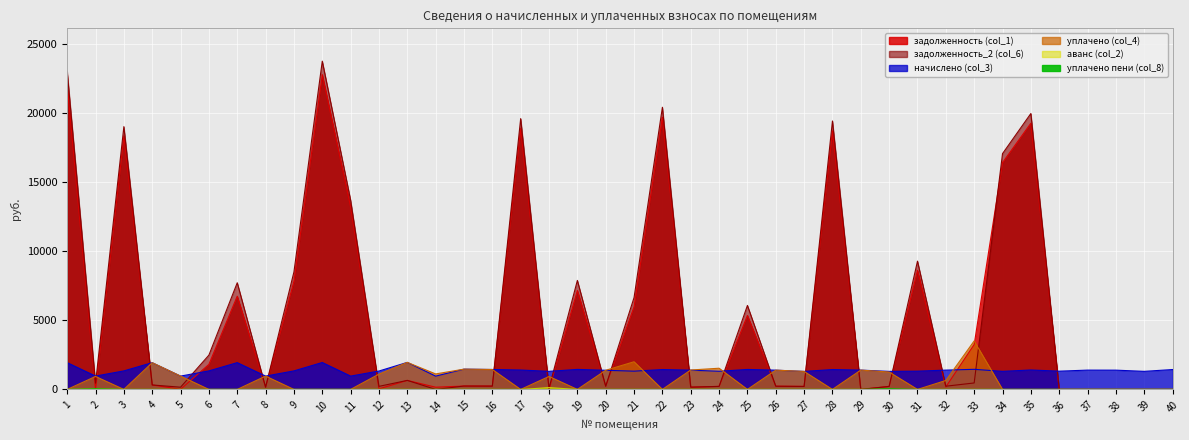

Reading left to right, transcribe all the data shown in this chart.

задолженность (col_1): 22031.9	0.0	18331.4	322.2	9.8	1809.1	6742.8	160.6	7822.1	22760.2	13193.4	39.6	651.9	160.1	244.3	240.1	18879.5	0.0	7157.2	230.3	5981.7	19681.2	167.9	218.9	5349.9	232.1	216.8	18689.7	0.0	217.3	8614.0	181.1	3247.2	16393.4	19245.8	0.0	0.0	0.0	0.0	0.0
начислено (col_3): 1936.6	963.5	1338.8	1933.4	963.5	1338.8	1936.6	963.5	1338.8	1946.2	963.5	1329.2	1955.7	960.4	1466.0	1440.5	1402.4	1307.0	1446.9	1383.3	1319.7	1437.4	1392.8	1313.3	1443.7	1392.8	1300.6	1437.4	1396.0	1303.8	1319.7	1396.0	1453.3	1307.0	1405.6	1319.7	1396.0	1392.8	1307.0	1437.4
уплачено (col_4): 0.0	937.0	0.0	1933.4	963.5	0.0	0.0	963.5	0.0	0.0	0.0	1107.7	1955.7	1120.3	1466.0	1440.5	0.0	936.4	0.0	1383.3	2000.0	0.0	1404.0	1532.2	0.0	1392.8	1300.6	0.0	1396.0	1257.9	0.0	646.4	3507.2	0.0	0.0	0.0	0.0	0.0	0.0	0.0
задолженность_2 (col_6): 23000.2	454.5	19000.8	322.2	160.6	2478.5	7711.1	160.6	8491.5	23733.2	13675.1	221.5	651.9	0.1	244.3	240.1	19580.7	89.4	7880.6	230.3	6641.6	20399.9	162.3	218.9	6071.7	232.1	216.8	19408.4	0.0	217.3	9273.8	232.7	466.7	17046.9	19948.6	0.0	0.0	0.0	0.0	0.0
аванс (col_2): 0.0	27.3	0.0	0.0	0.0	0.0	0.0	0.0	0.0	0.0	0.0	0.0	0.0	0.0	0.0	0.0	0.0	126.6	0.0	0.0	0.0	0.0	0.0	0.0	0.0	0.0	0.0	0.0	0.0	0.0	0.0	0.0	0.0	0.0	0.0	0.0	0.0	0.0	0.0	0.0
уплачено пени (col_8): 0.0	45.3	0.0	0.0	0.0	0.0	0.0	0.0	0.0	0.0	0.0	0.0	0.0	0.0	0.0	0.0	0.0	0.0	0.0	0.0	0.0	0.0	0.0	0.2	0.0	0.0	0.0	0.0	0.0	46.2	0.0	0.0	0.0	0.0	0.0	0.0	0.0	0.0	0.0	0.0